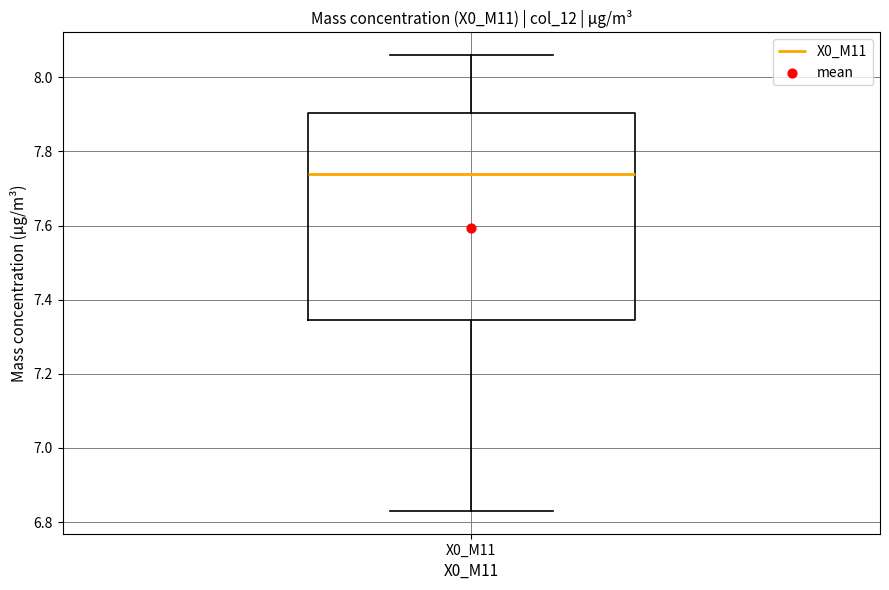

Read this box plot against the y-axis: the position of the median line, the range covered by the box, and the ends of both whiskers. The values are not printed on the chart, so give them approximately, as read against the axis.

median 7.74, box 7.34 to 7.90, whiskers 6.84 to 8.06